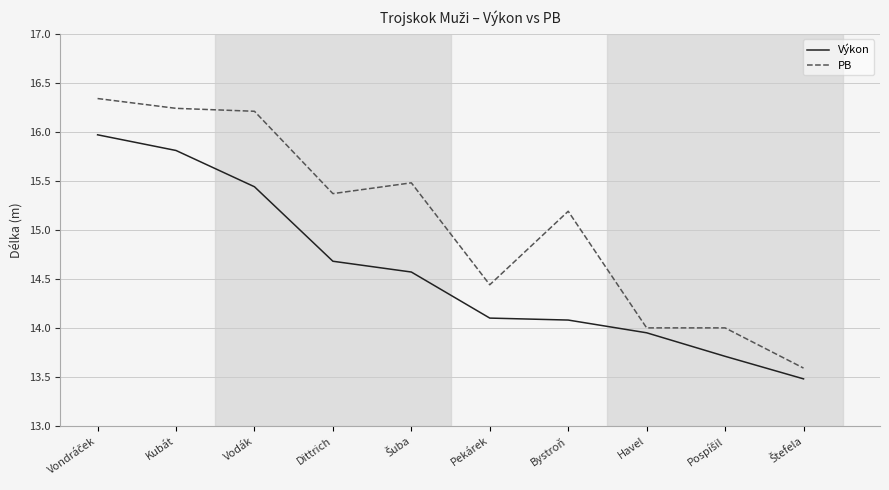

Rank the series by their average value, from highest to lowest.

PB, Výkon